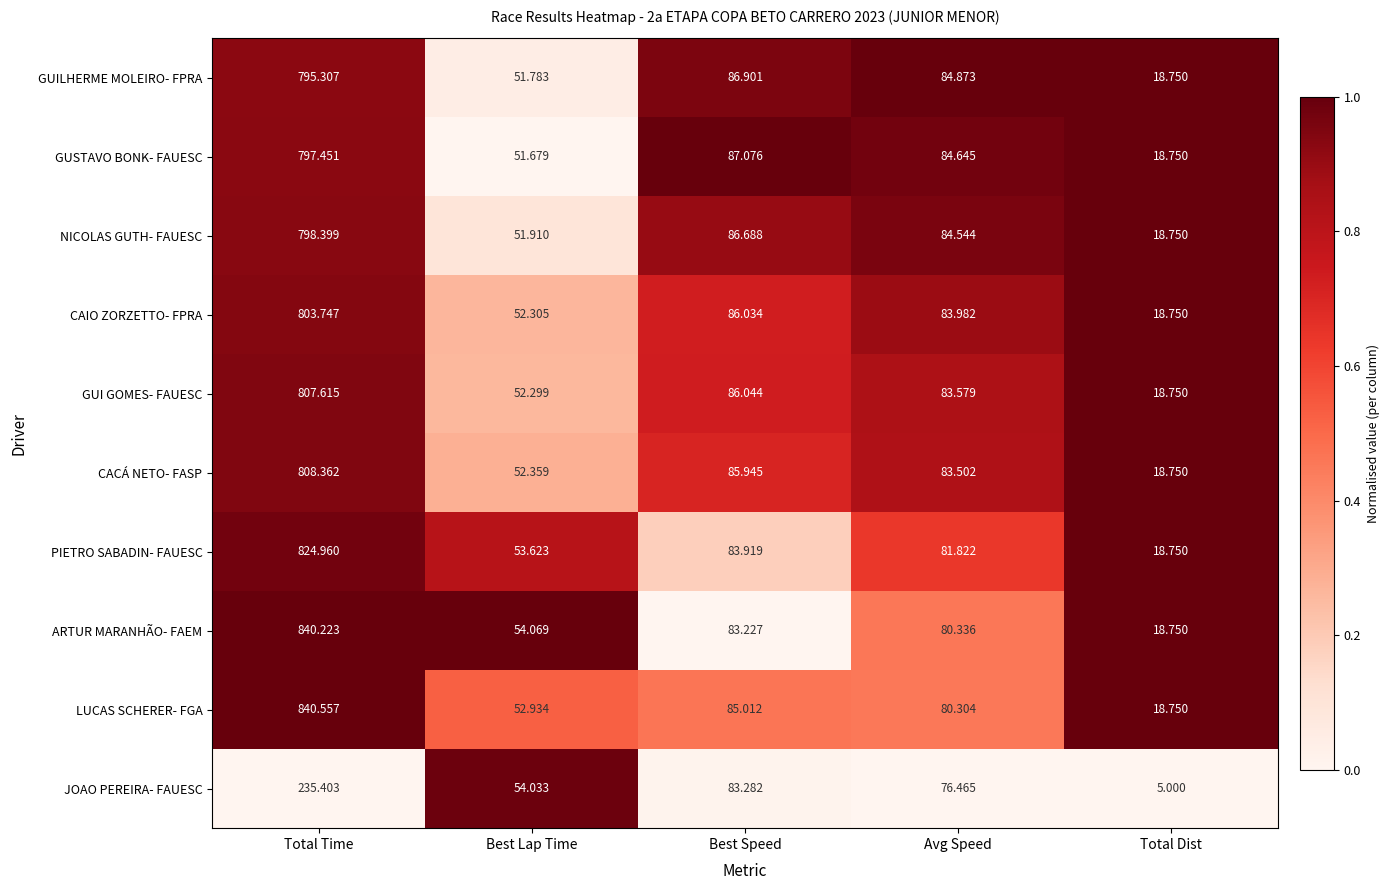

Which category has the highest value in the PIETRO SABADIN- FAUESC series?

Total Time